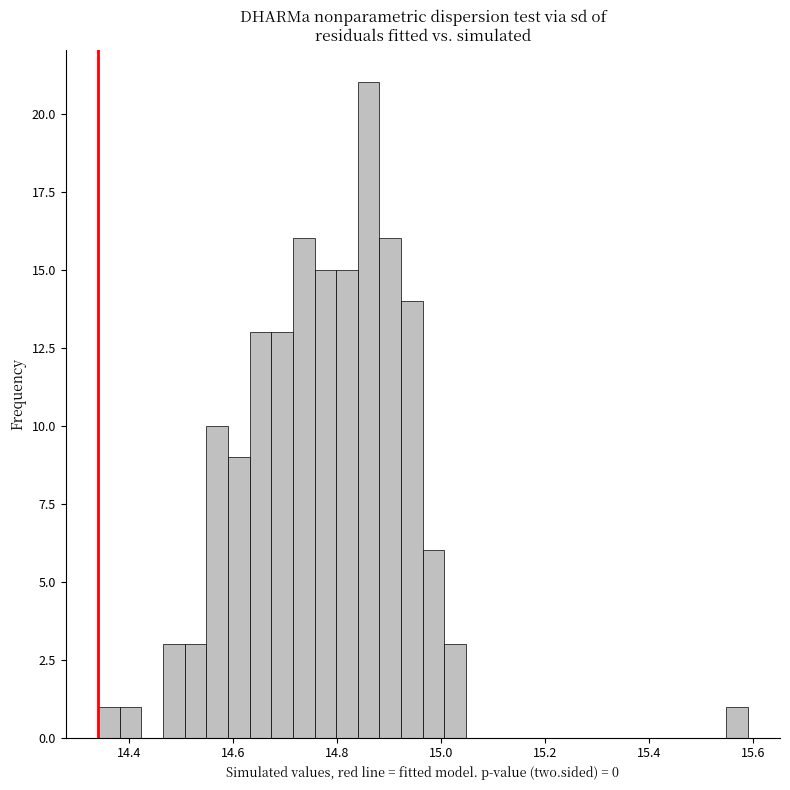

Around what value on the x-axis is the tallest bar? Give the approximate position of its centre, as read against the axis.

14.86